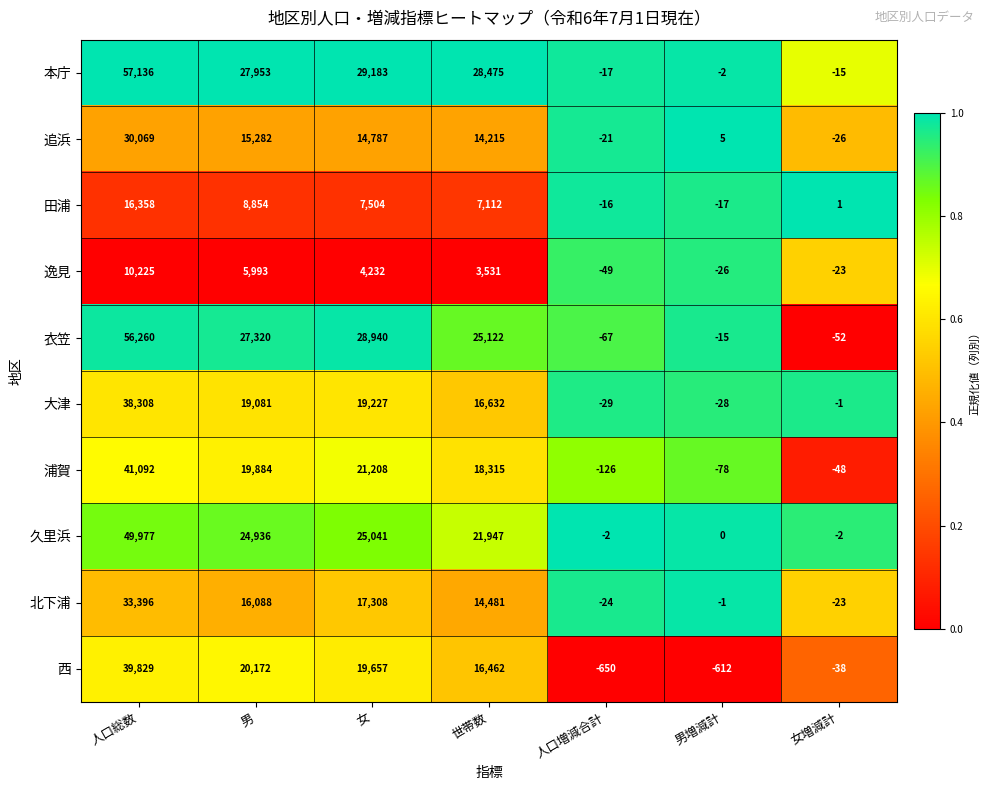

What is the difference between the 衣笠 values at 女増減計 and 男?

27372